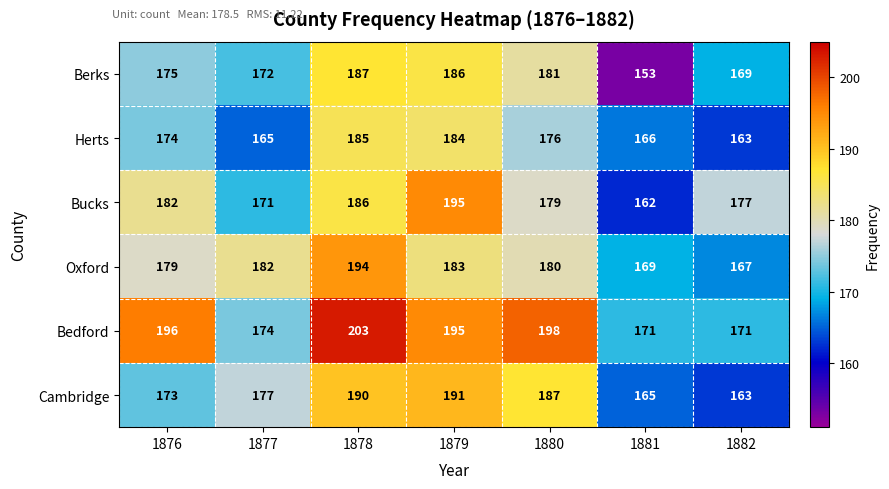

Rank the series at 1876 from lowest to highest value.

Cambridge, Herts, Berks, Oxford, Bucks, Bedford